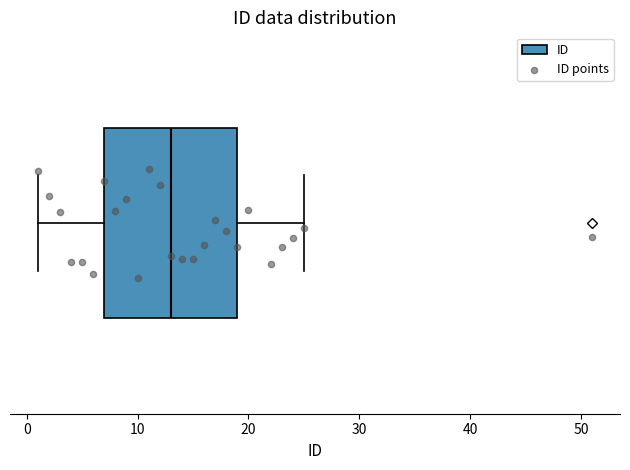

Where does the median line of the box sit on the x-axis? The values are not printed on the chart, so give them approximately, as read against the axis.

13